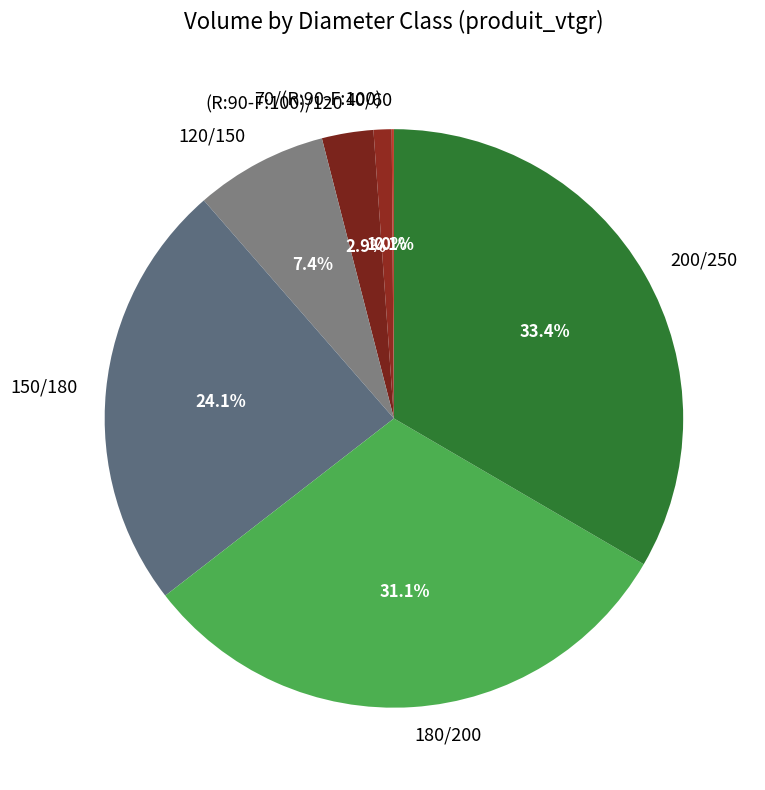

Is it true that 200/250 is 33% of the pie?

True